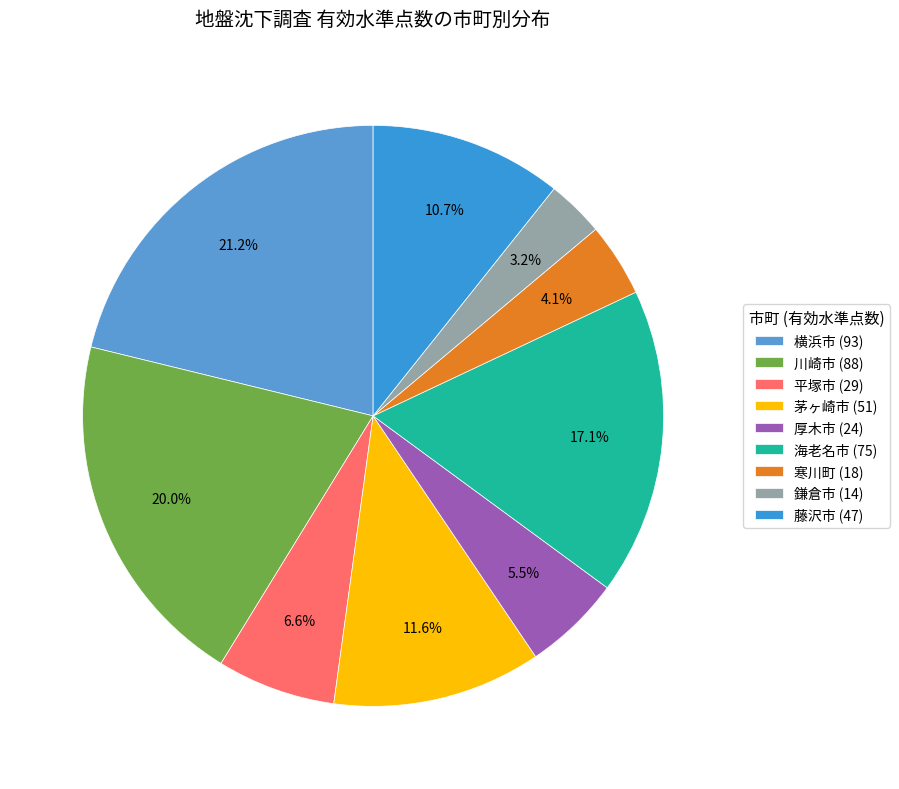

To the nearest percent, what portion does 藤沢市 represent?

11%